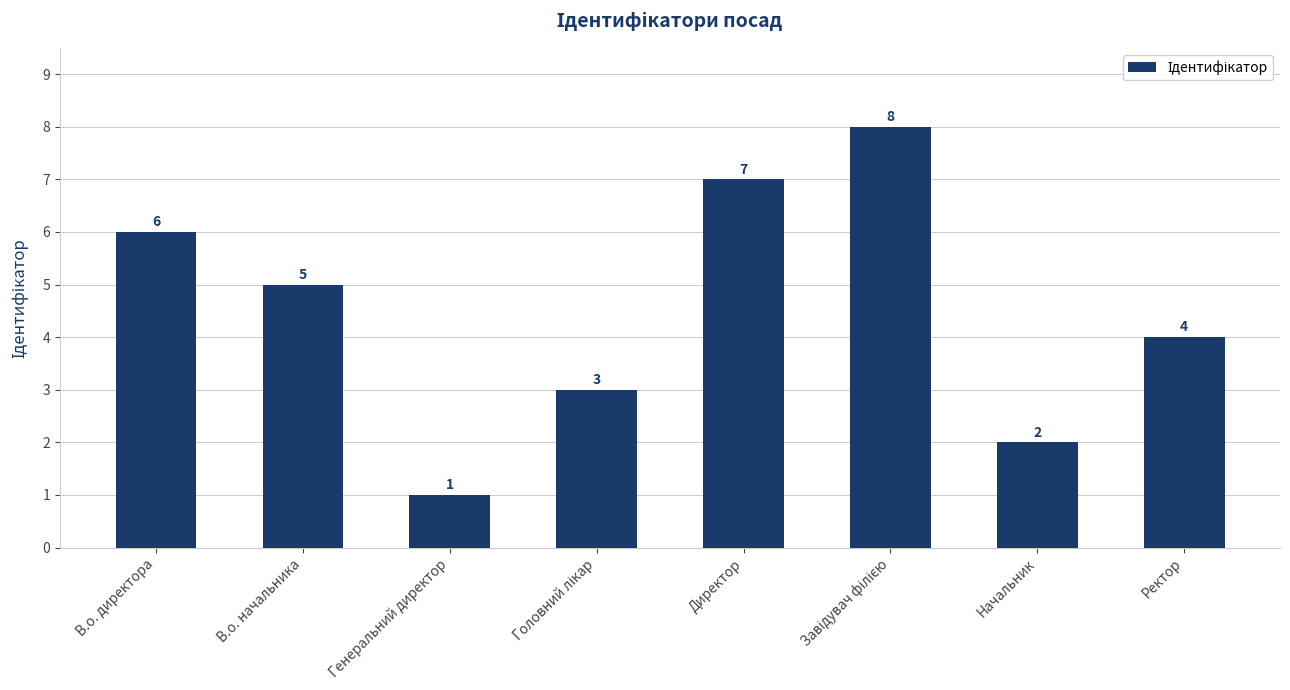

Which label corresponds to the smallest value in the chart?

Генеральний директор